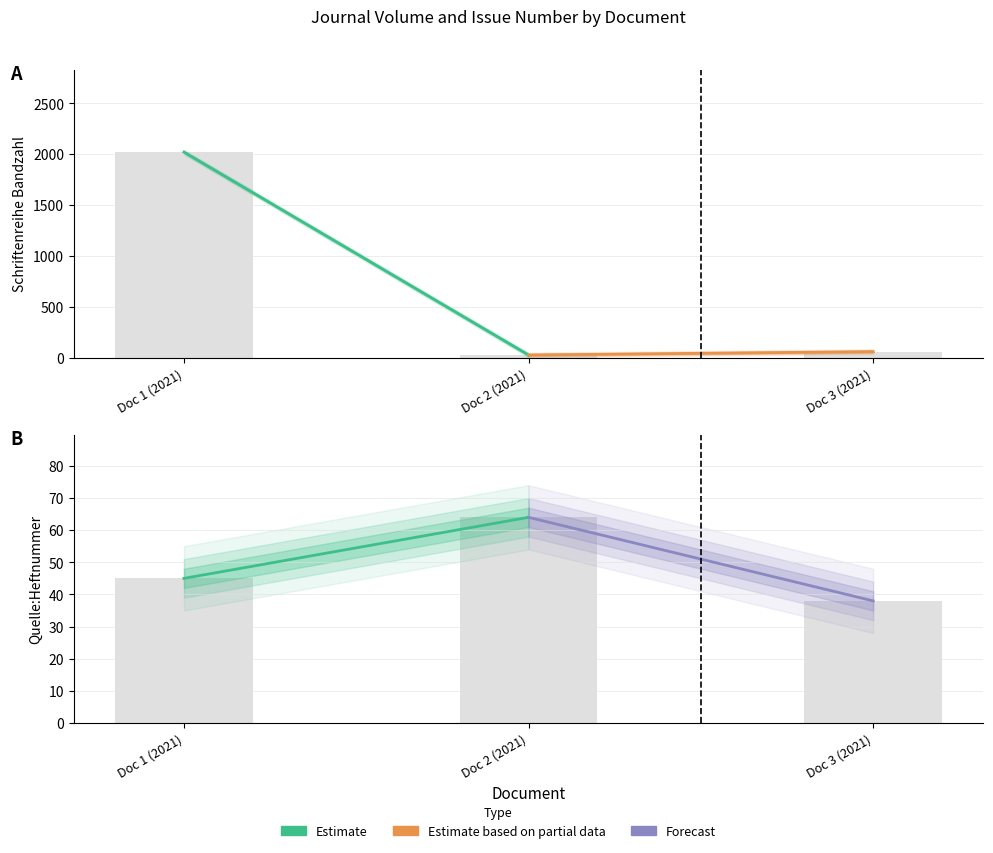

Rank the series by their average value, from highest to lowest.

Schriftenreihe Bandzahl, Quelle:Heftnummer